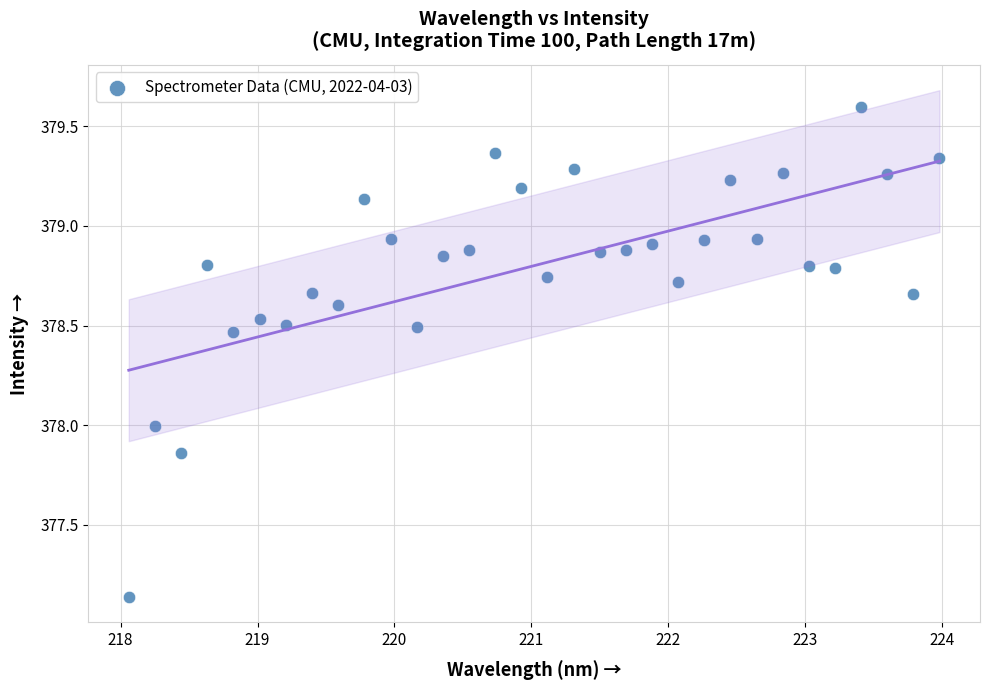

What is the range of X values (max minus min)?

5.9